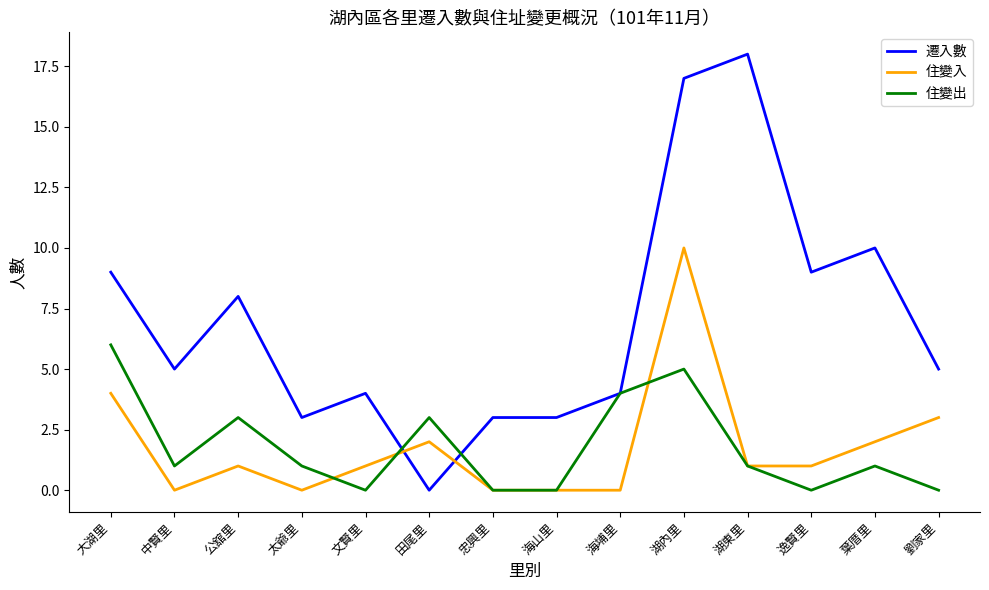

What value does the 住變出 series have at 海埔里?

4